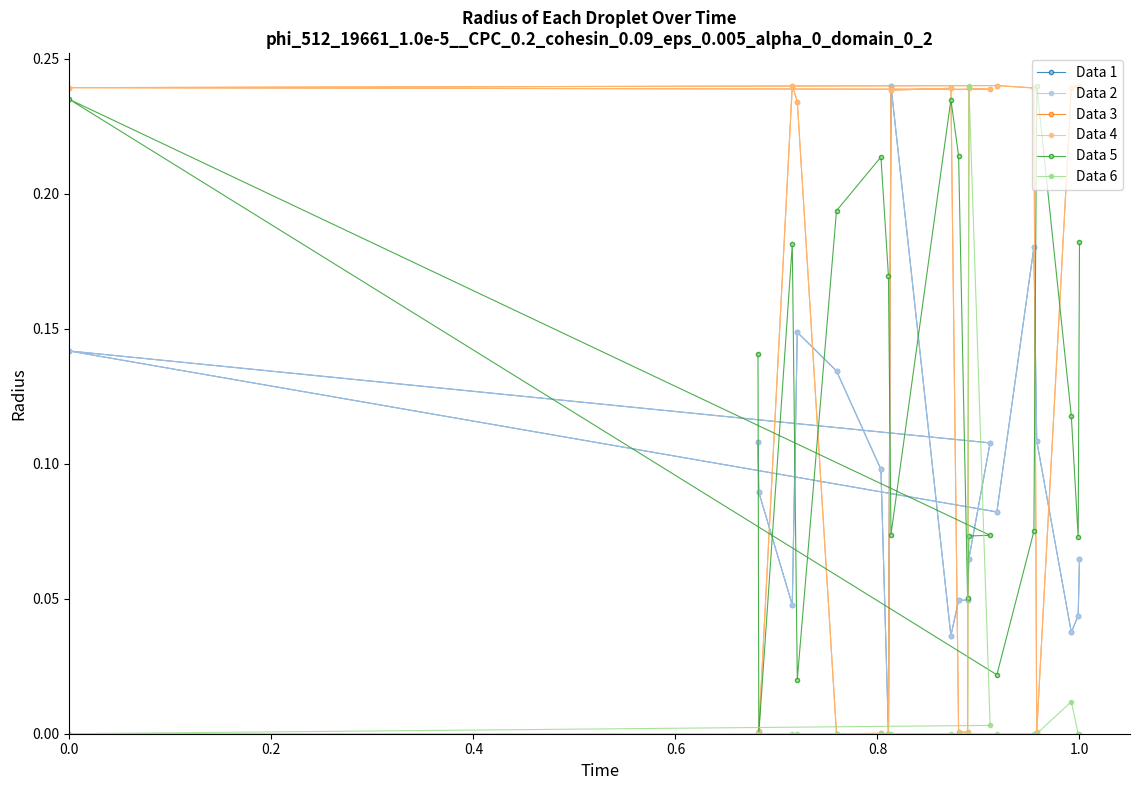

What is the value of the Data 3 point at the 12th from the left?

0.2